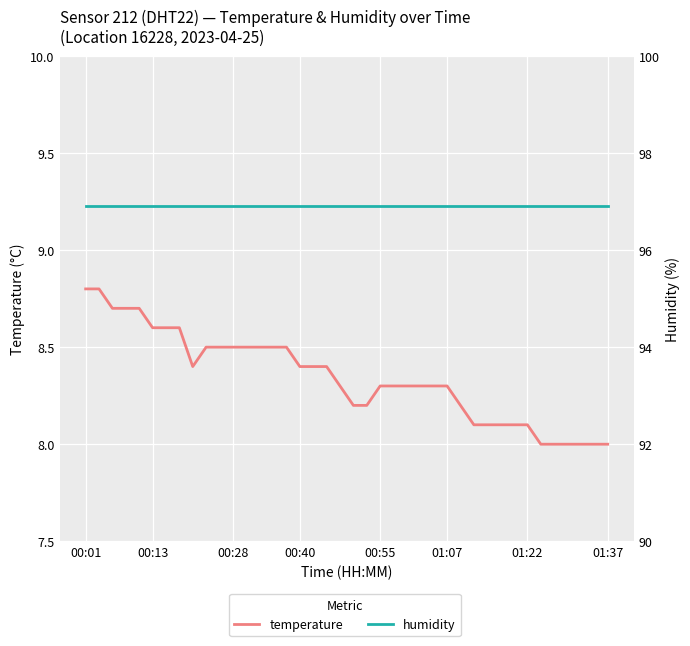

What is the greatest value displayed?

96.9